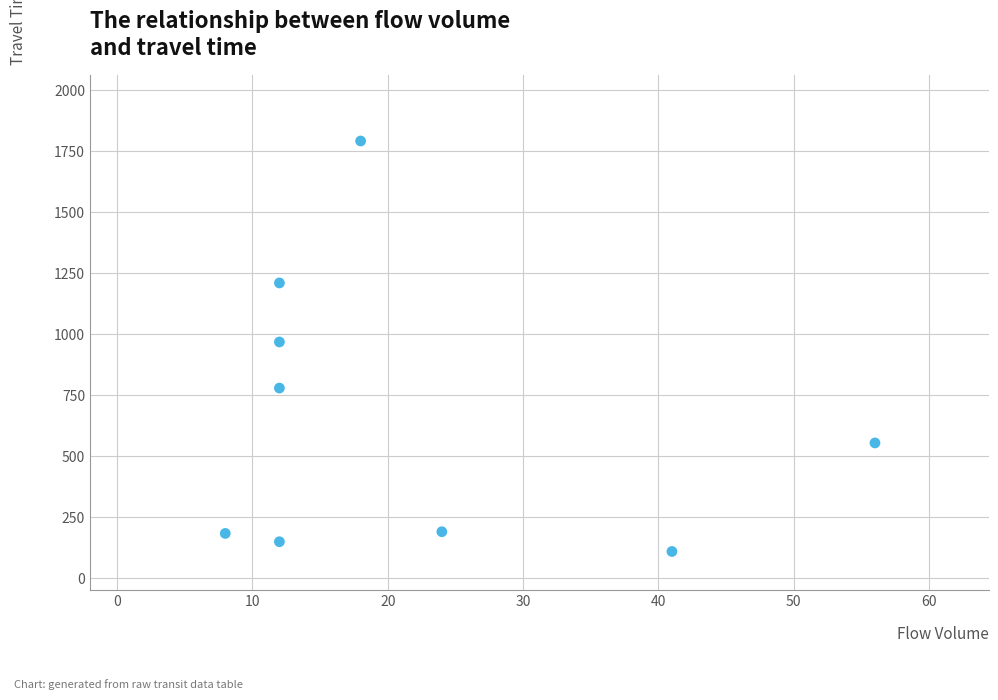

What is the range of Y values (max minus min)?

1683